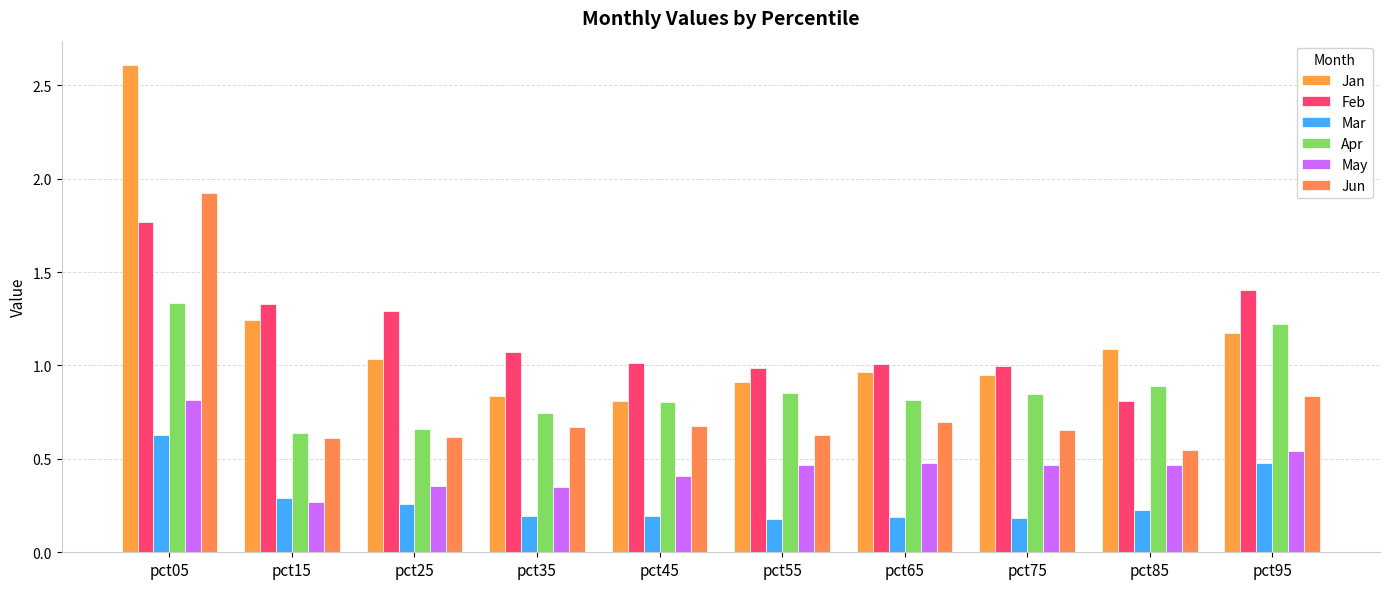

What is the difference between the highest and lowest values at pct75?

0.8